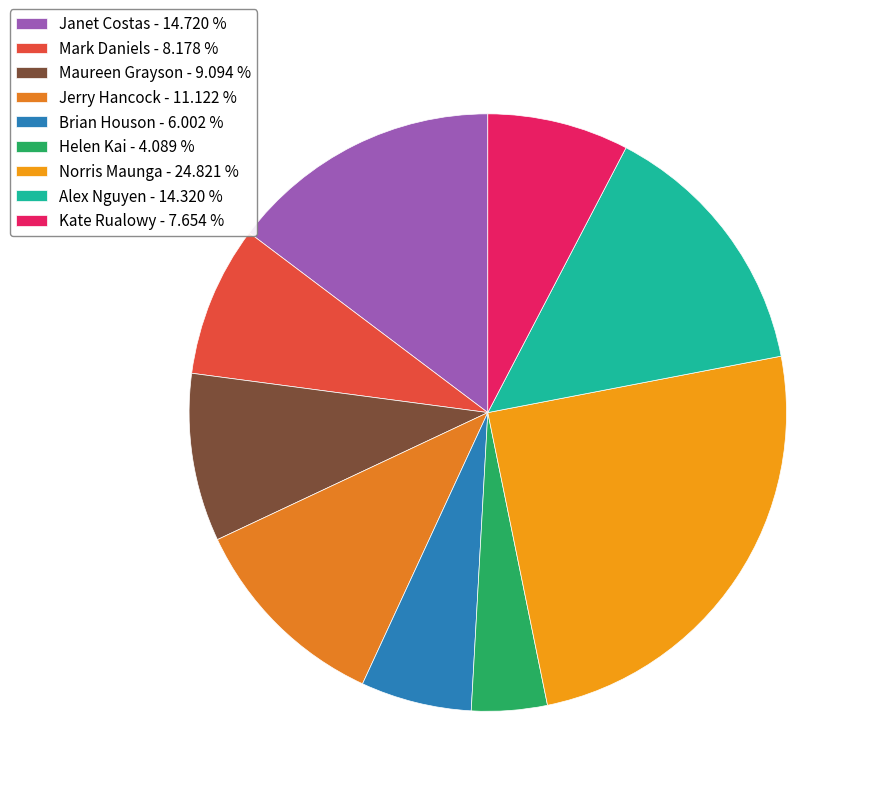

Is there a majority slice in this chart?

No